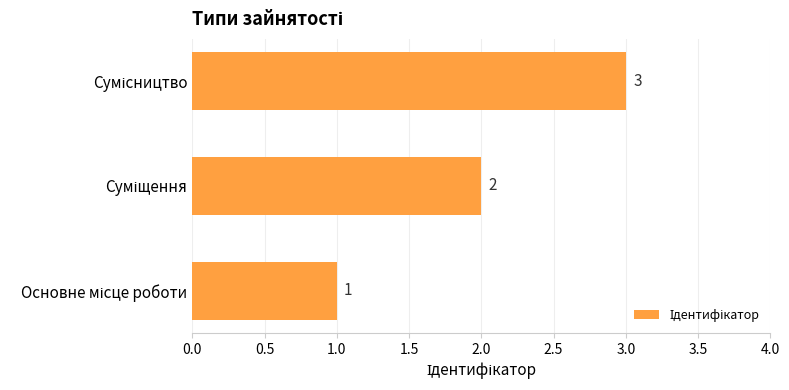

What is the sum of all values?

6